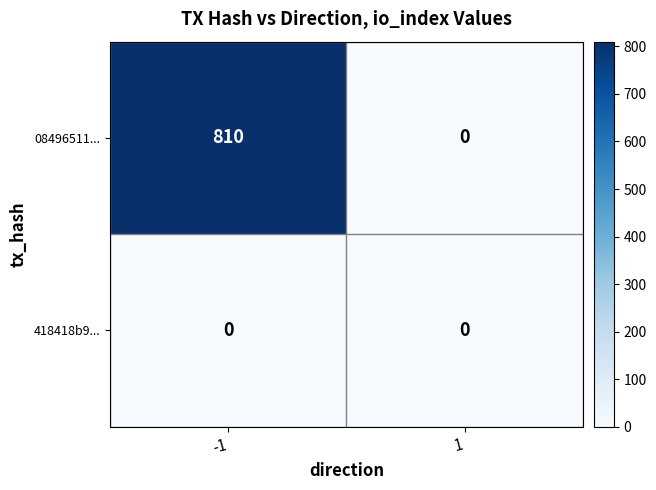

What is the greatest value displayed?

810